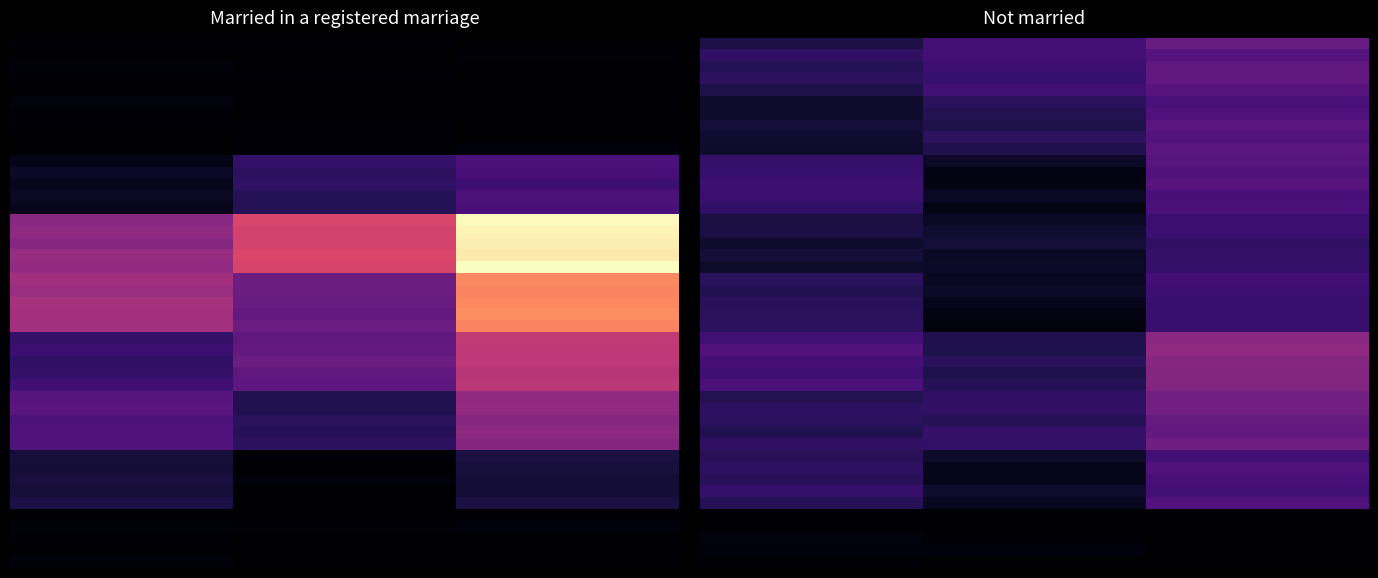

Which label corresponds to the largest value in the chart?

35-44 years